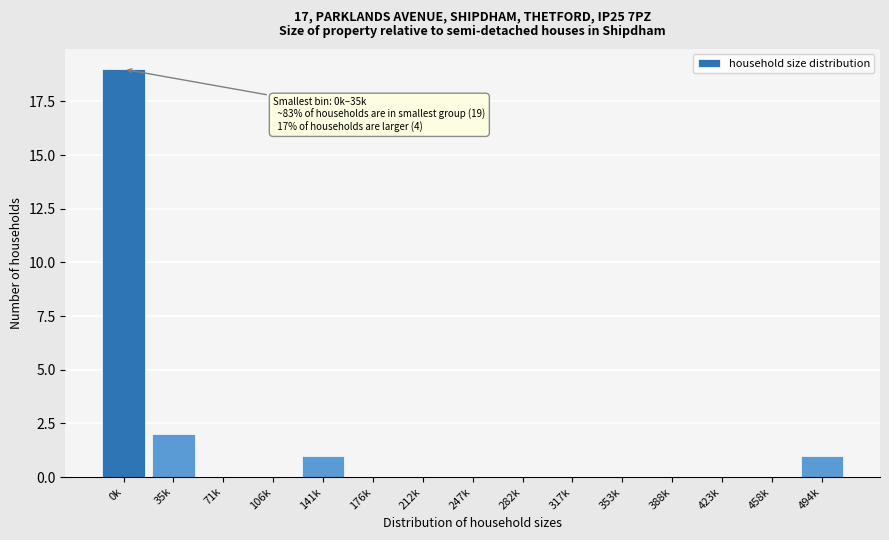

Reading left to right, extract all data points from this chart.

0k=19	35k=2	71k=0	106k=0	141k=1	176k=0	212k=0	247k=0	282k=0	317k=0	353k=0	388k=0	423k=0	458k=0	494k=1